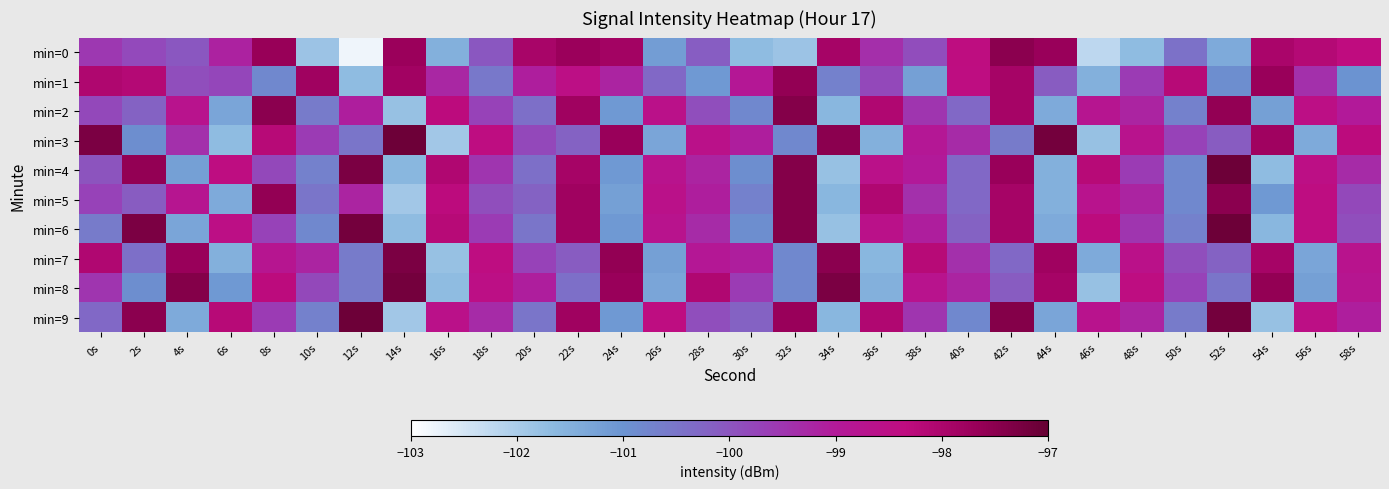

Which series has the largest total across all categories?

min=4